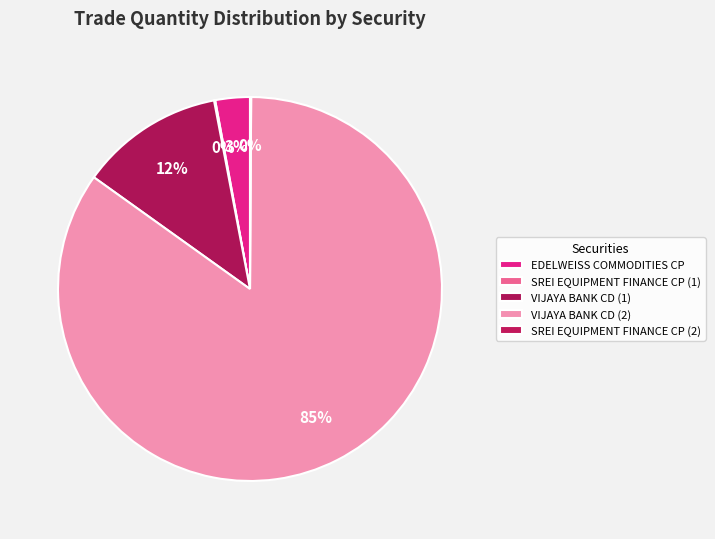

Is it true that SREI EQUIPMENT FINANCE CP (2) is 1% of the pie?

False